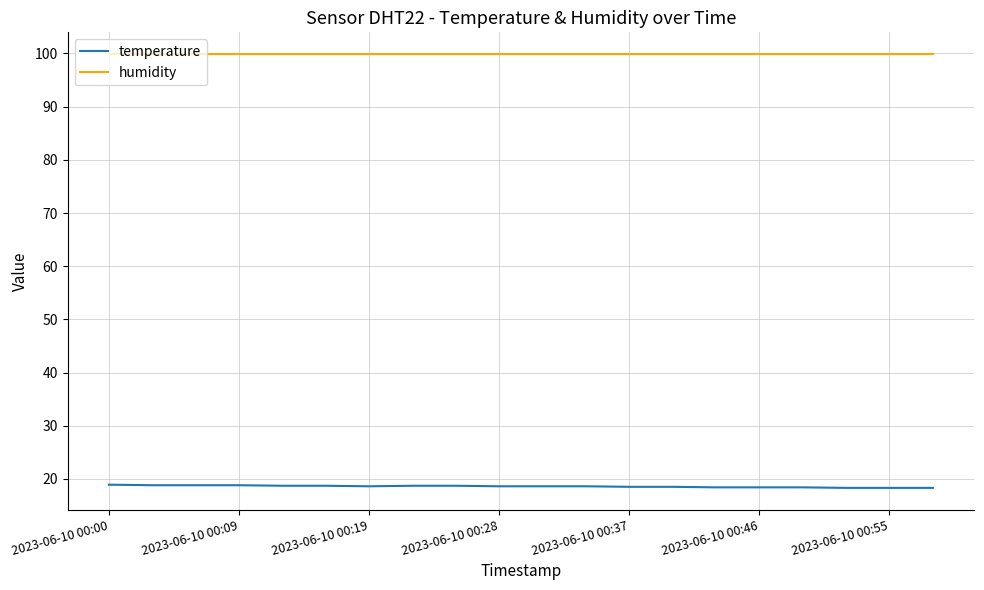

List the series in order of their overall mean, highest first.

humidity, temperature